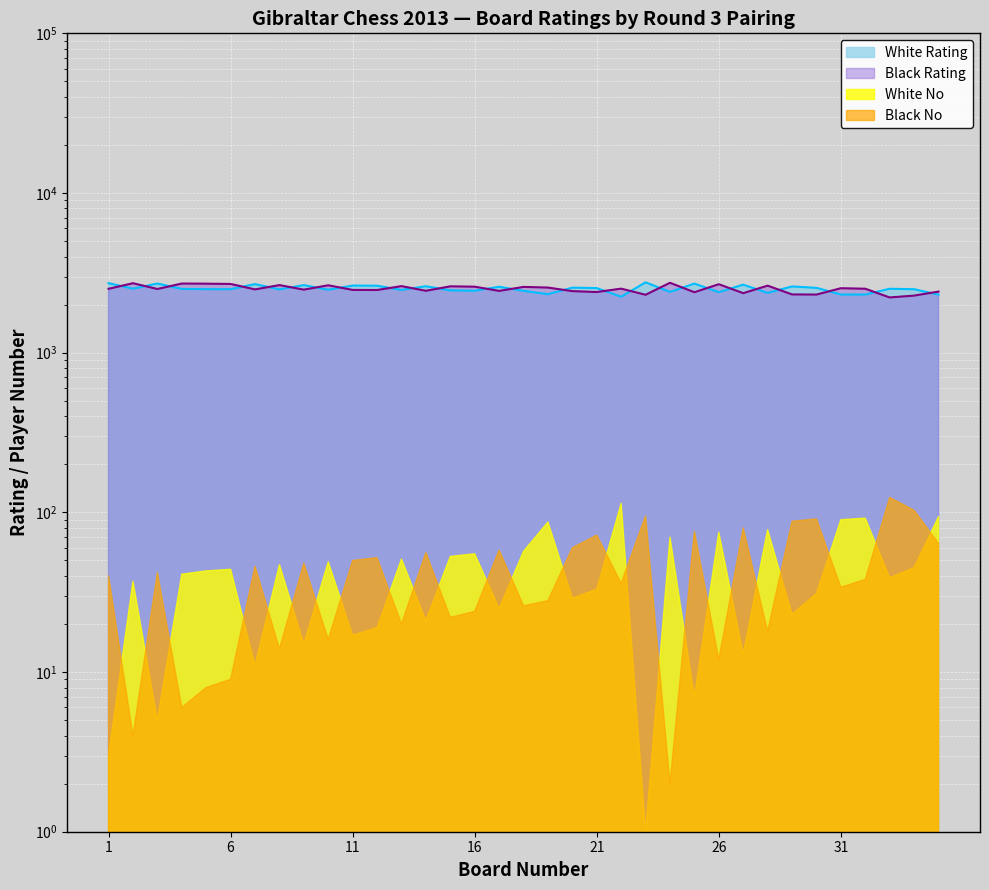

What is the difference between the maximum and minimum values in the Black Rating series?

522